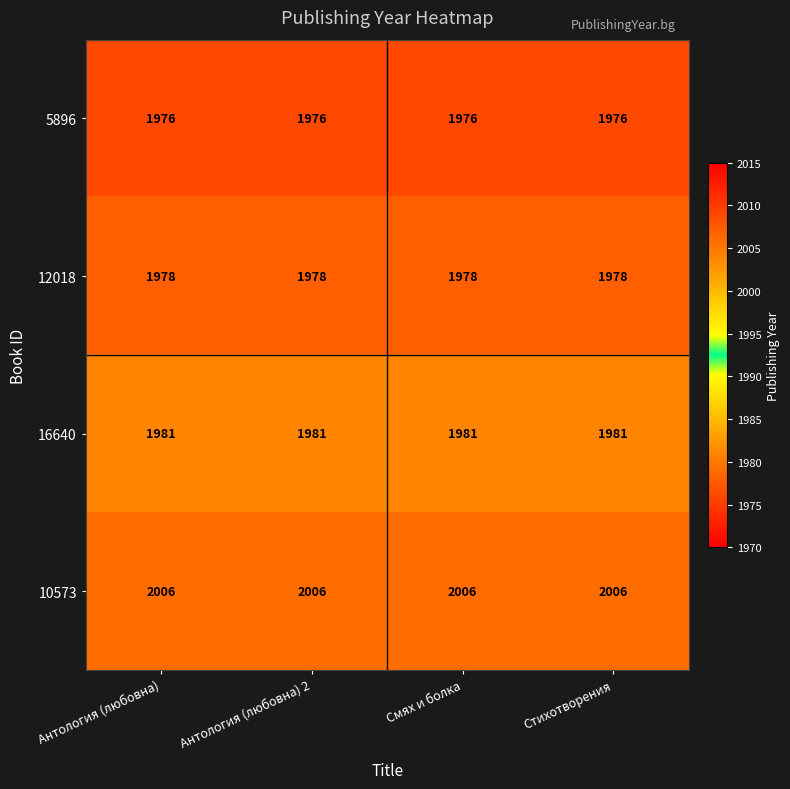

The value of 16640 at Стихотворения is 648. True or false?

False